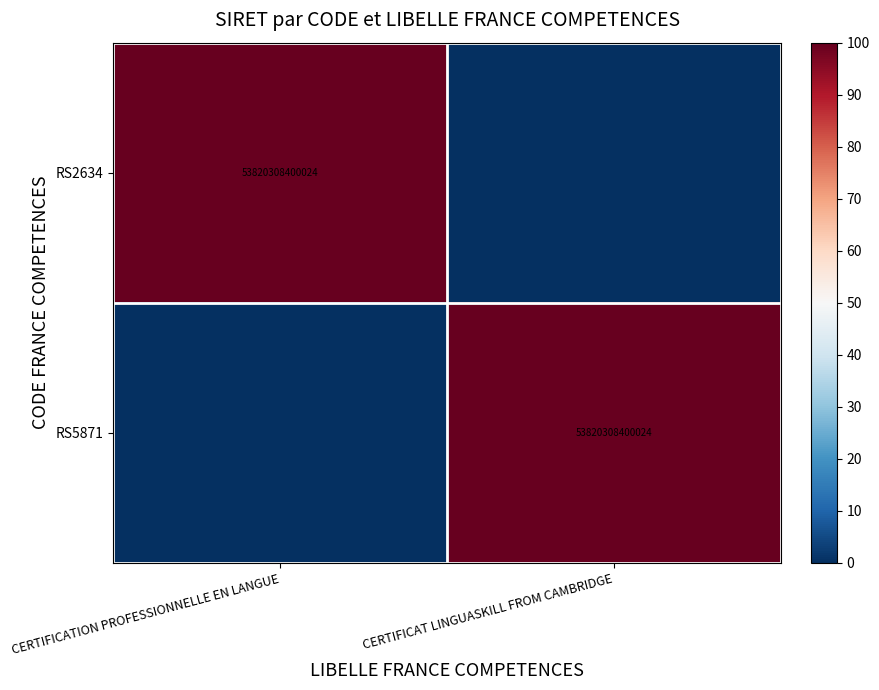

Is it true that RS5871 equals 75015534417791 at CERTIFICAT LINGUASKILL FROM CAMBRIDGE?

False